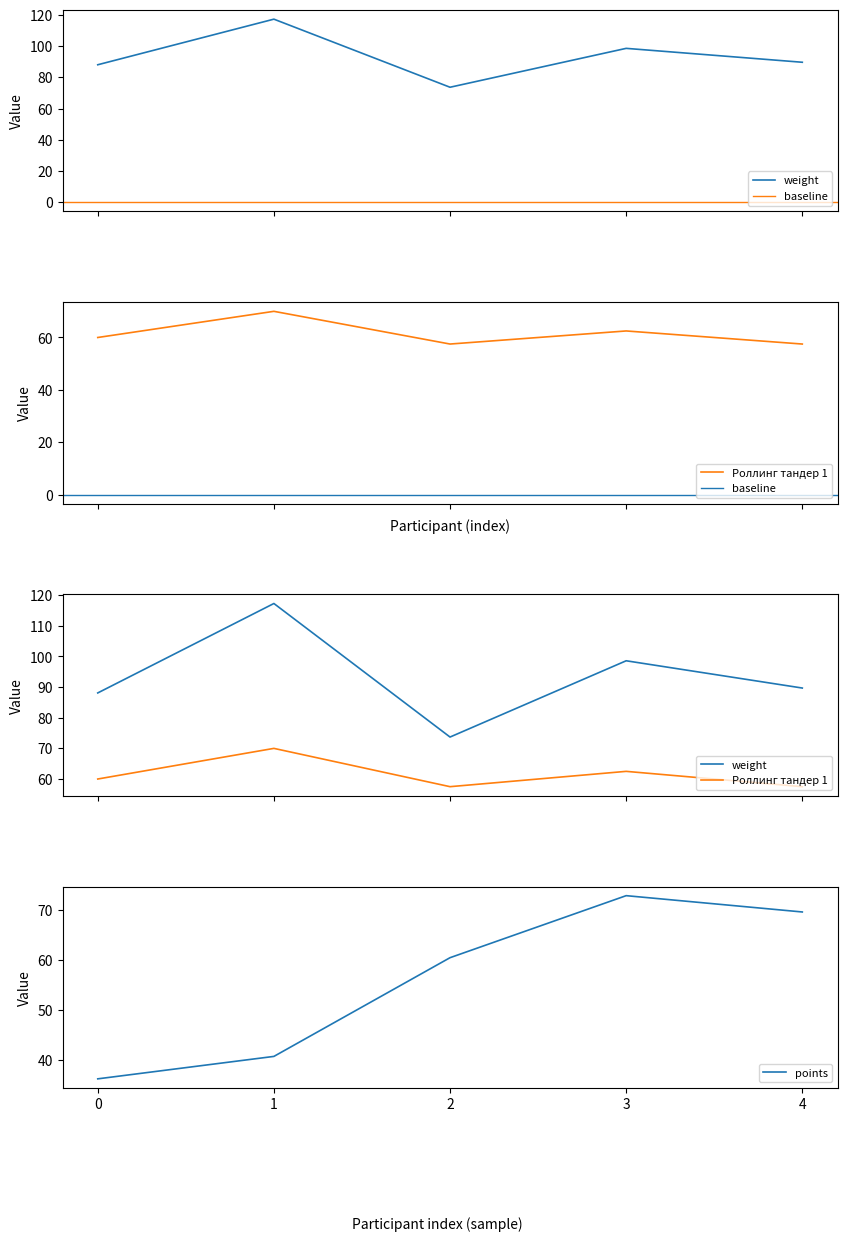

Reading right to left, list all the values displayed in this chart.

weight: 89.7	98.6	73.7	117.3	88.1
Роллинг тандер 1: 57.5	62.5	57.5	70.0	60.0
points: 69.5	72.8	60.4	40.8	36.3